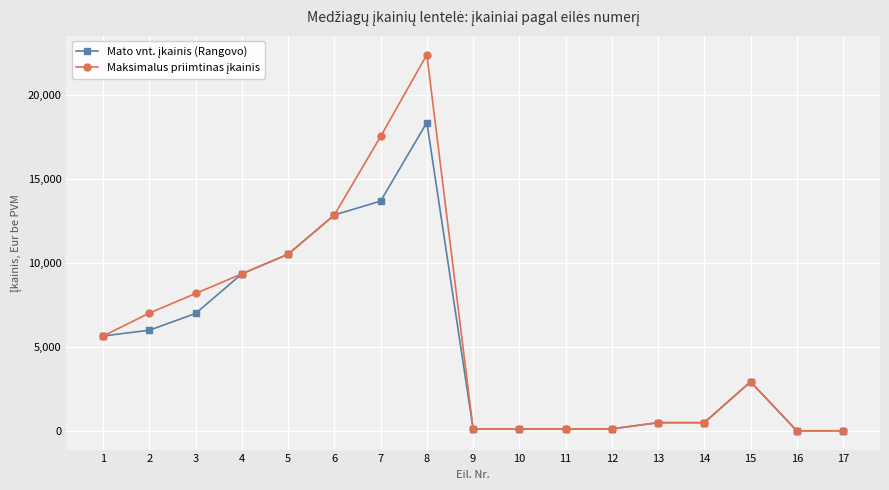

At which category is the sum across all series the highest?

8